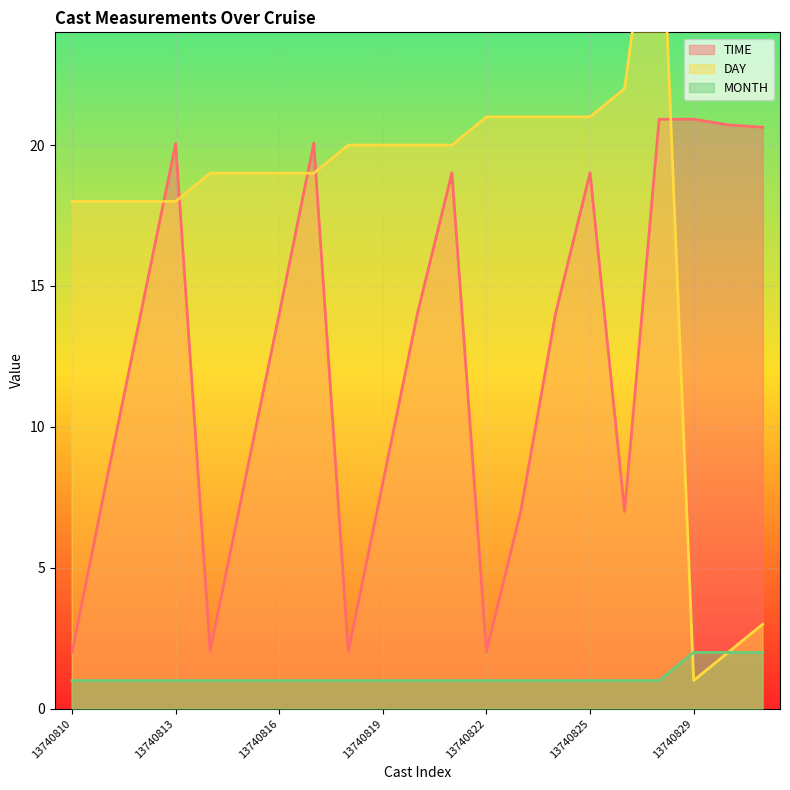

The DAY series shows 20.0 at 13740819. True or false?

True